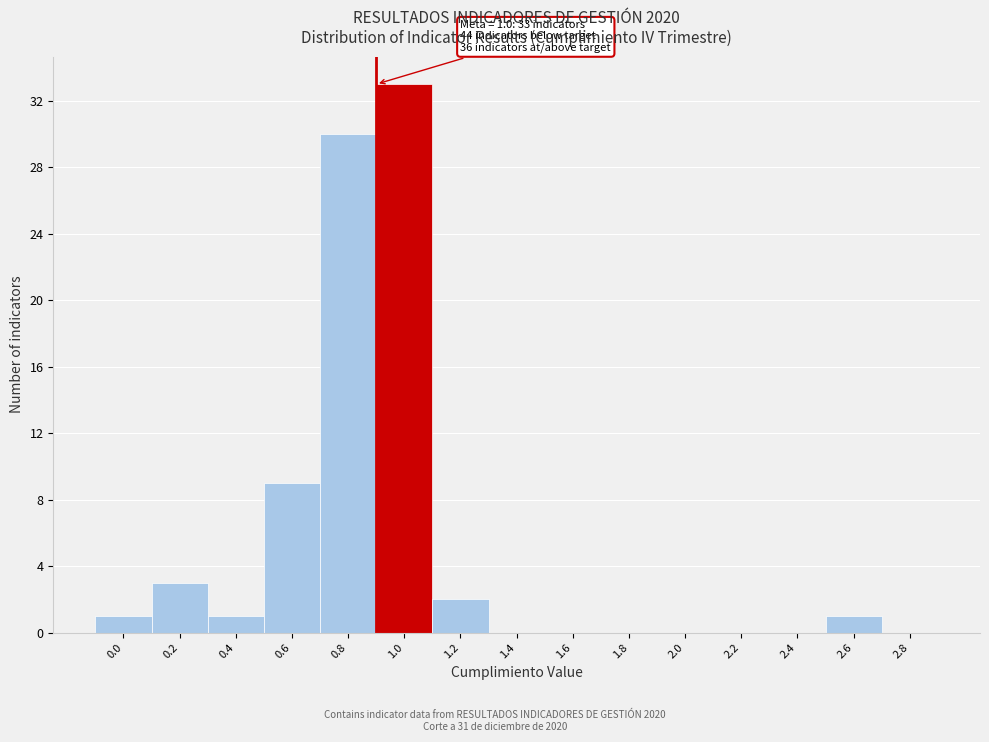

Reading left to right, transcribe all the data shown in this chart.

0.0=1	0.2=3	0.4=1	0.6=9	0.8=30	1.0=33	1.2=2	1.4=0	1.6=0	1.8=0	2.0=0	2.2=0	2.4=0	2.6=1	2.8=0